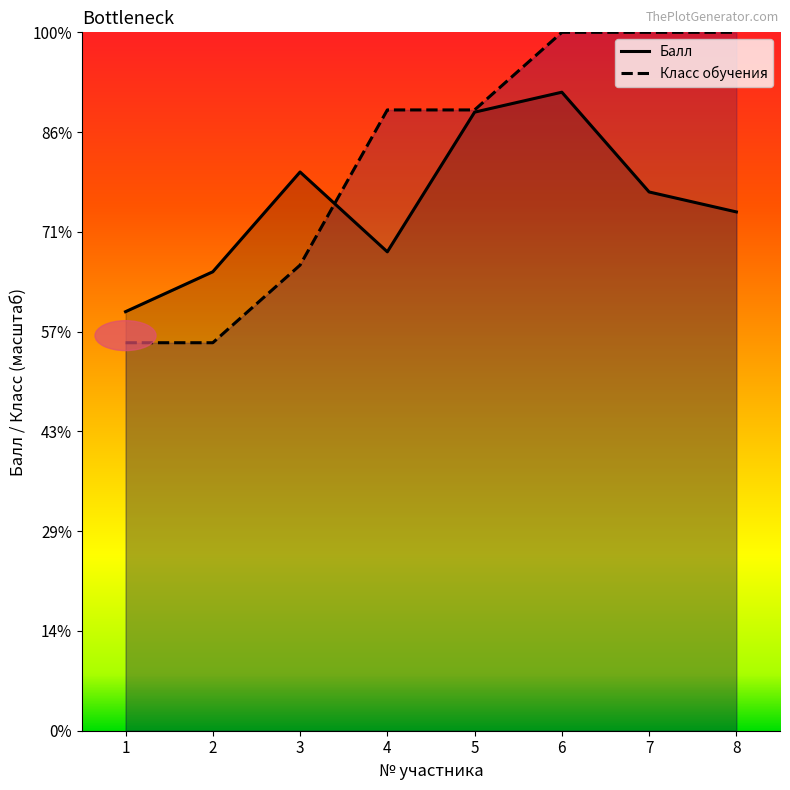

At which category does Балл reach its first local peak?

3